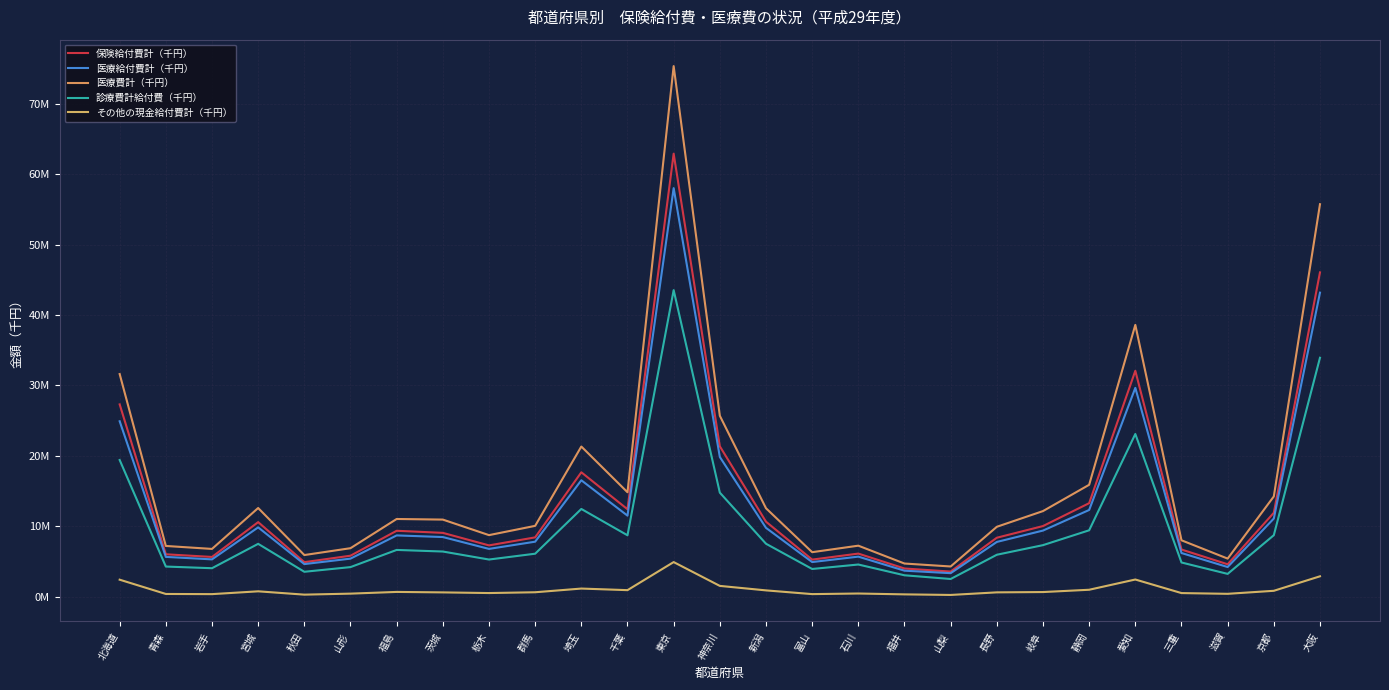

Rank the series at 岐阜 from highest to lowest value.

医療費計（千円）, 保険給付費計（千円）, 医療給付費計（千円）, 診療費計給付費（千円）, その他の現金給付費計（千円）